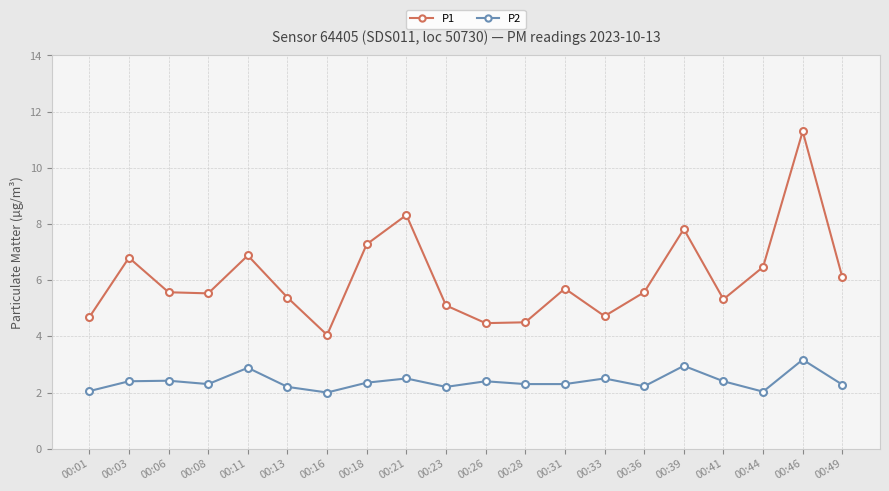

What is the value of the P1 point at the 1st from the left?

4.7